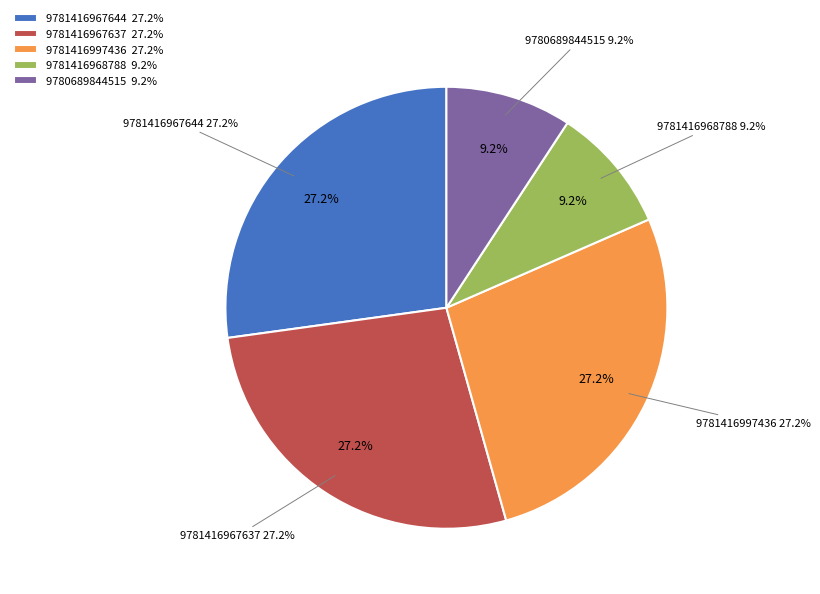

Between 9781416968788 and 9781416997436, which is larger?

9781416997436